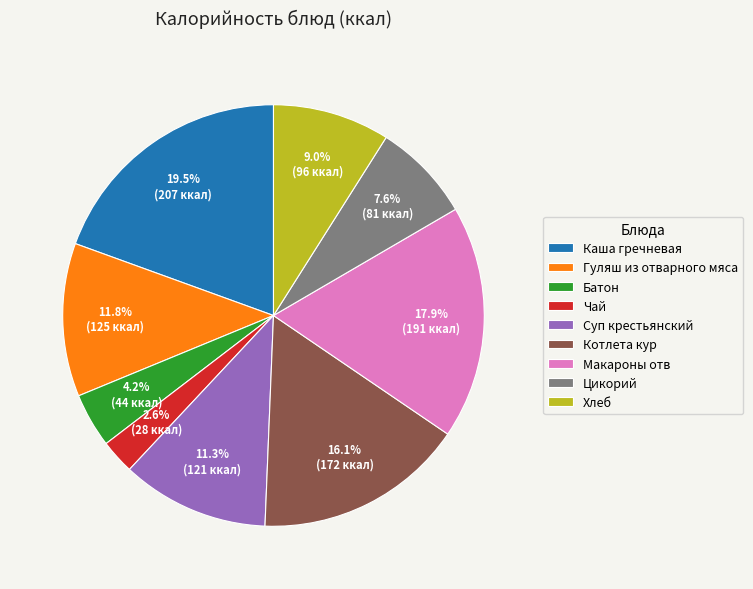

Which has a higher value, Макароны отв or Чай?

Макароны отв